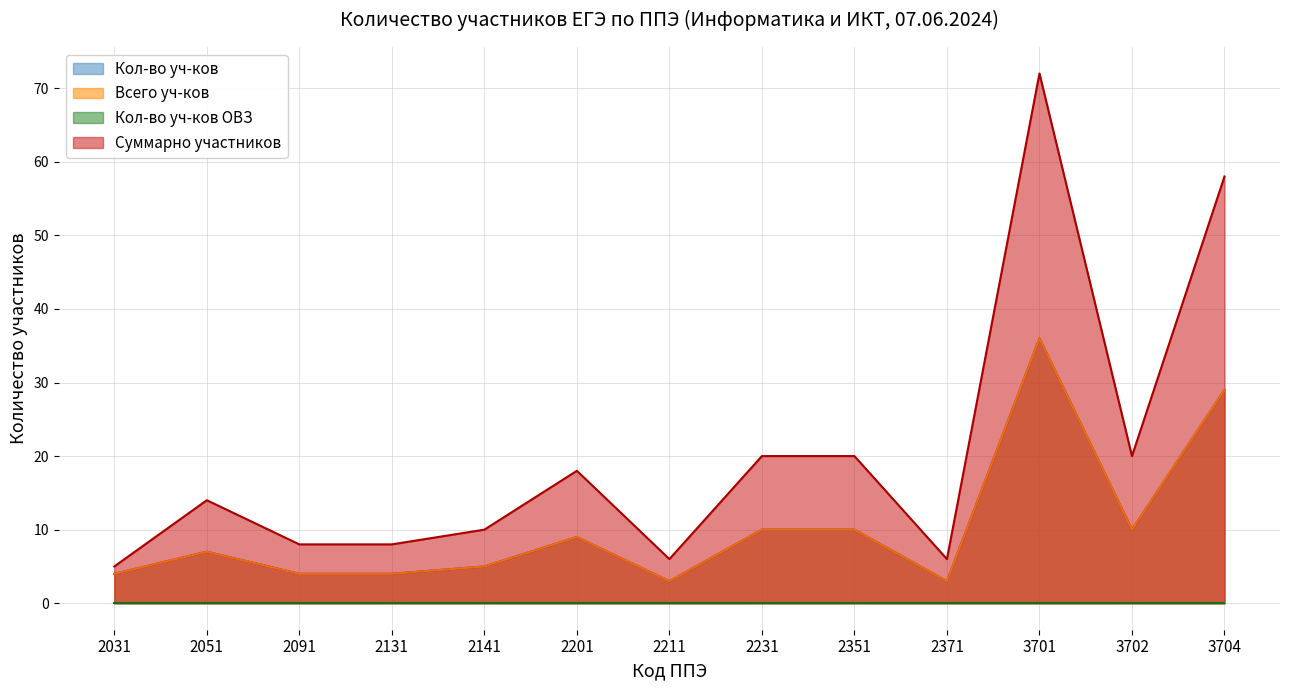

True or false: Всего уч-ков has a value of 5 at 2201.

False